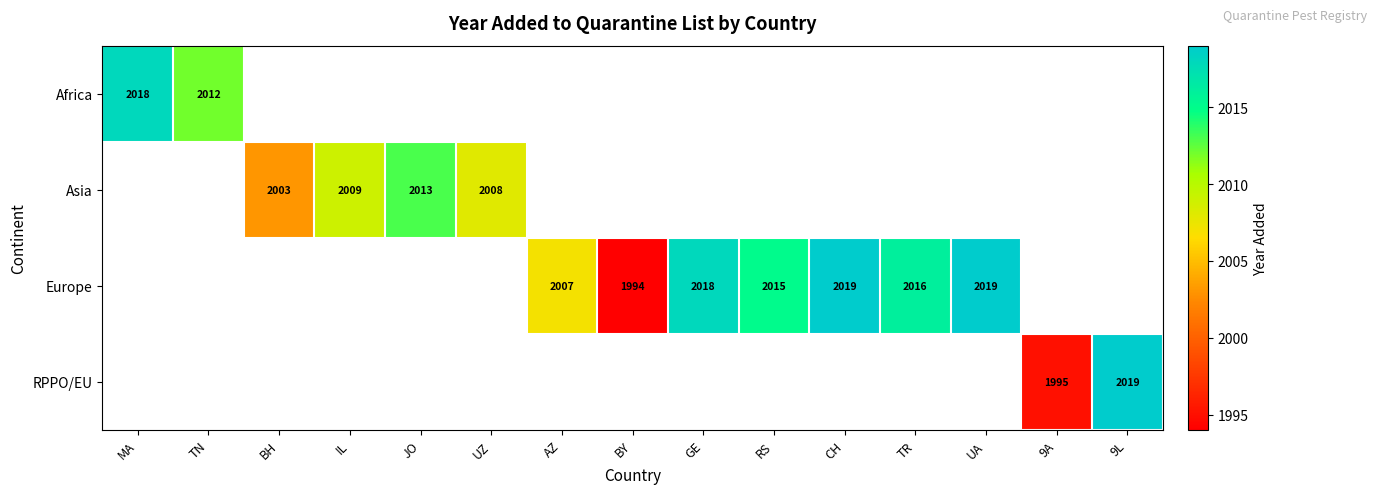

True or false: Europe has a value of 2007 at AZ.

True